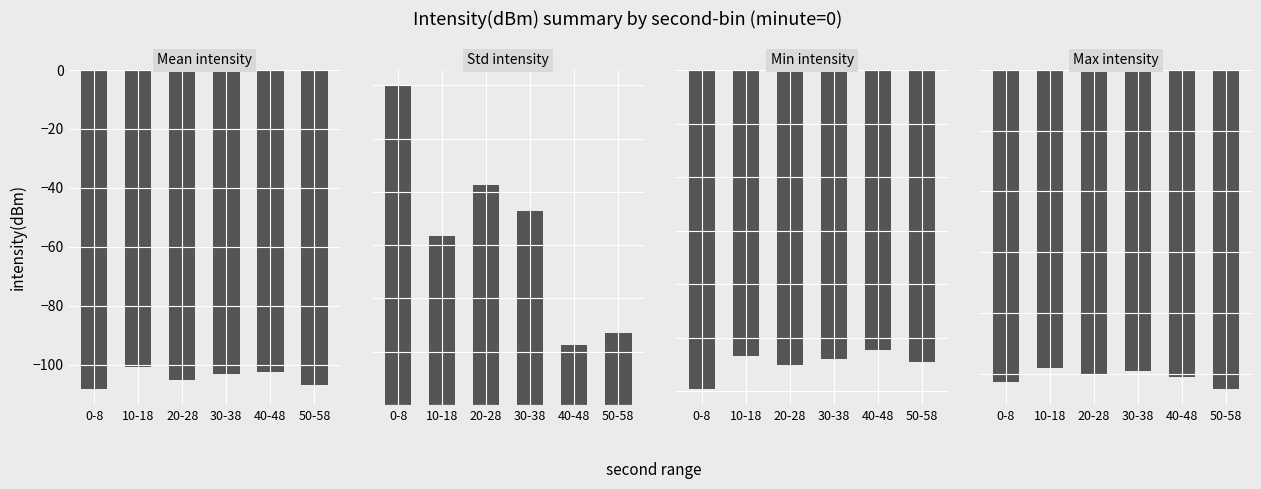

Reading left to right, transcribe all the data shown in this chart.

Mean intensity: 0-8=-108.2	10-18=-100.8	20-28=-105.1	30-38=-103.3	40-48=-102.4	50-58=-106.9
Std intensity: 0-8=6.0	10-18=3.2	20-28=4.1	30-38=3.6	40-48=1.1	50-58=1.3
Min intensity: 0-8=-119.2	10-18=-106.8	20-28=-110.3	30-38=-108.0	40-48=-104.5	50-58=-109.0
Max intensity: 0-8=-102.9	10-18=-98.0	20-28=-100.2	30-38=-99.0	40-48=-101.2	50-58=-105.1